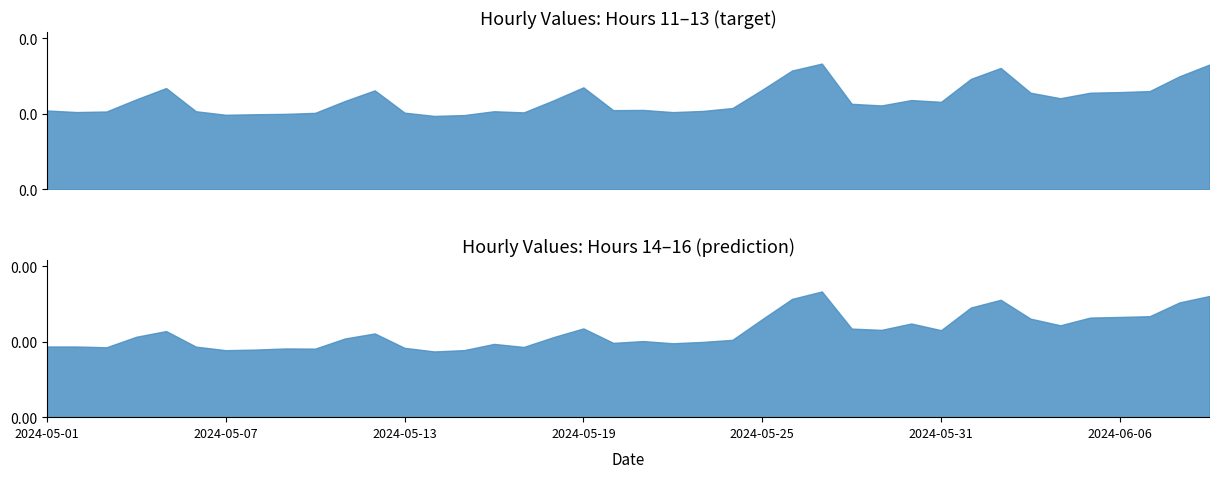

What position from the right is 2024-05-02?

39